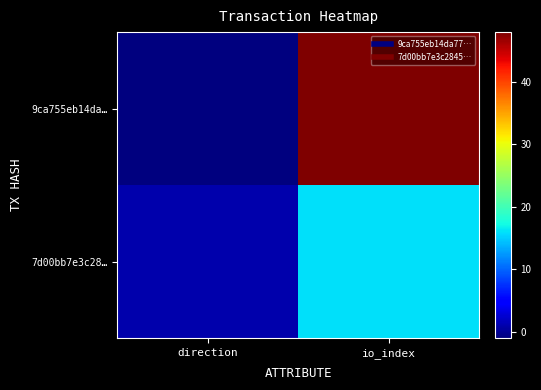

At how many categories does at least one series exceed 27?

1